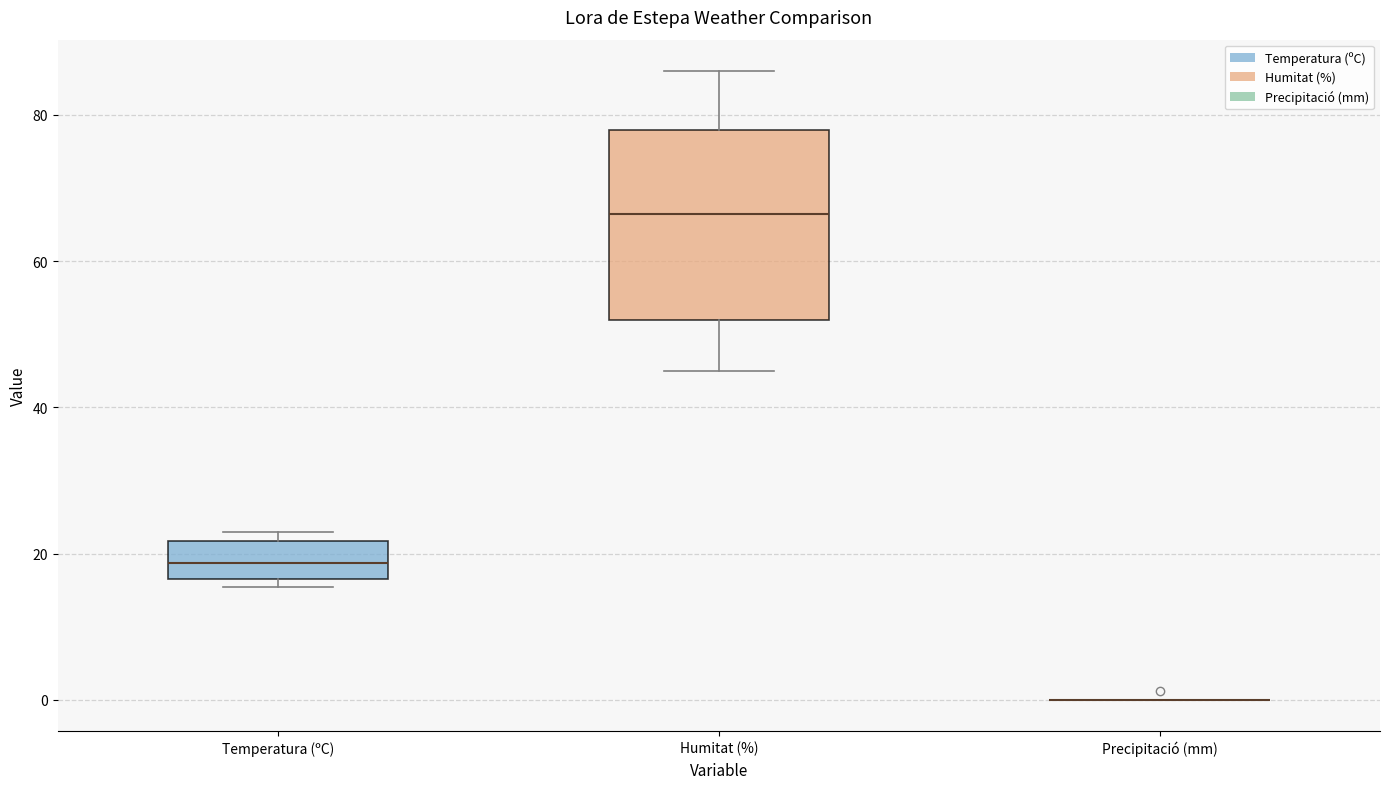

Which box is the tallest, from its lower edge to its upper edge?

Humitat (%)